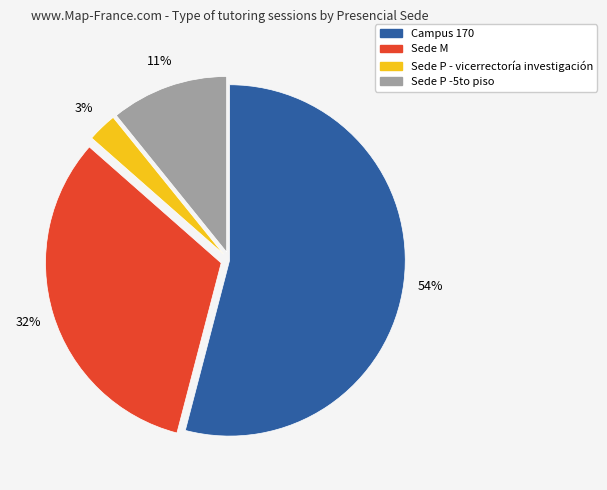

To the nearest percent, what is the difference between the largest and smallest slice percentages?

51%